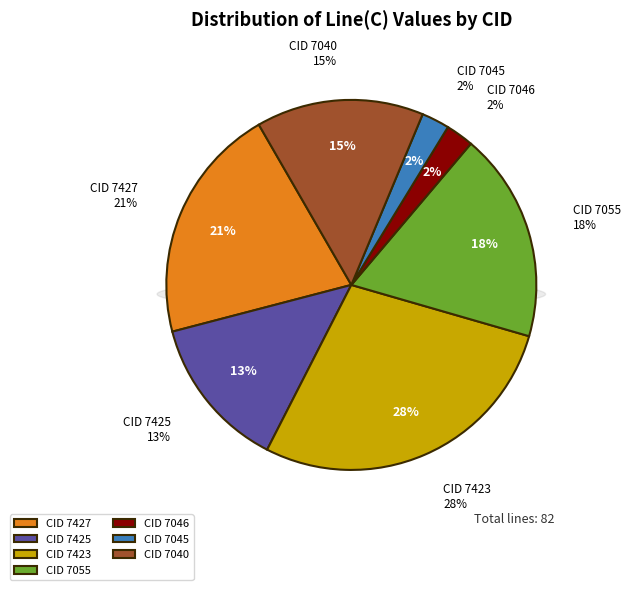

True or false: 7046 accounts for 2% of the total.

True